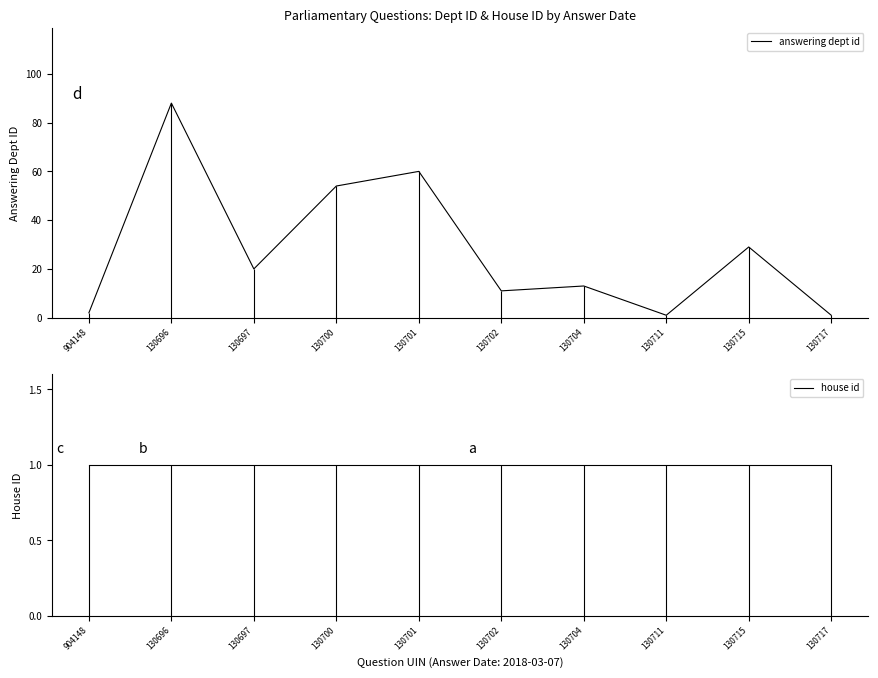

Where is house id nearest to the value 1?

904148